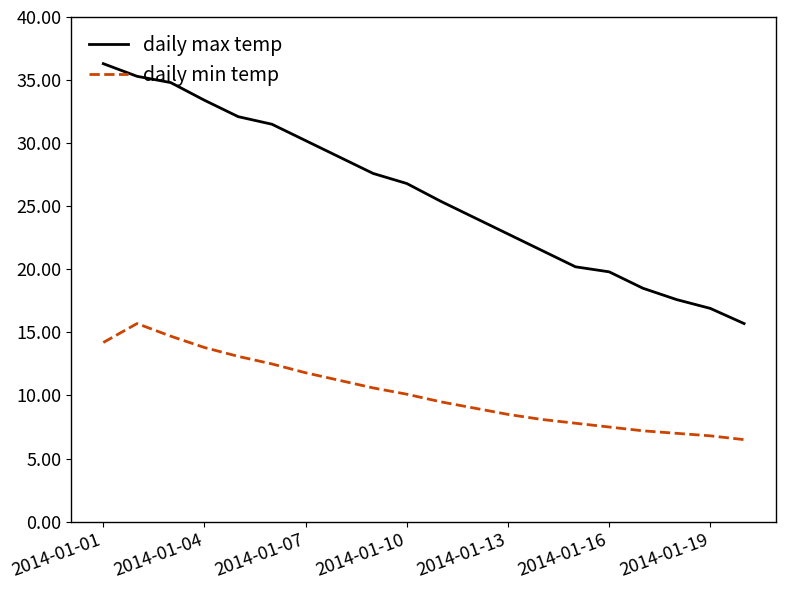

Which series has the widest spread of values?

daily max temp